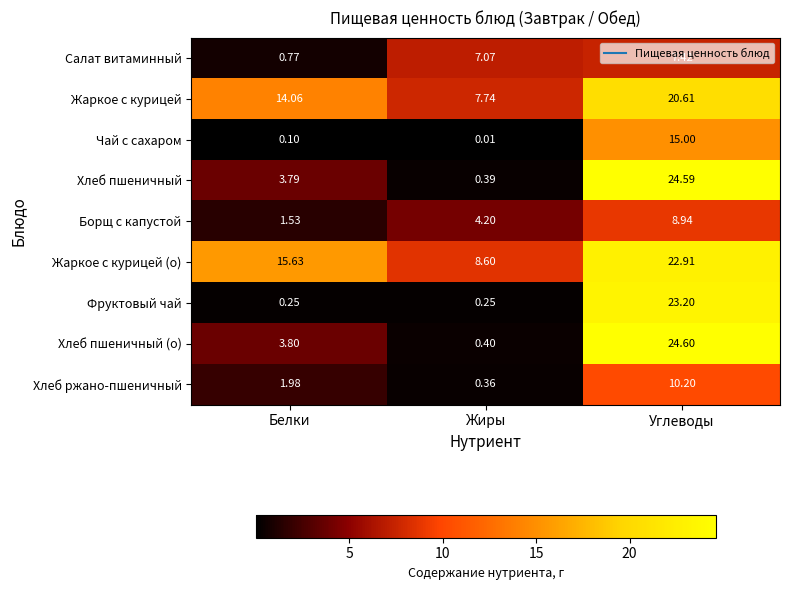

Rank the series at Углеводы from lowest to highest value.

Салат витаминный, Борщ с капустой, Хлеб ржано-пшеничный, Чай с сахаром, Жаркое с курицей, Жаркое с курицей (о), Фруктовый чай, Хлеб пшеничный, Хлеб пшеничный (о)